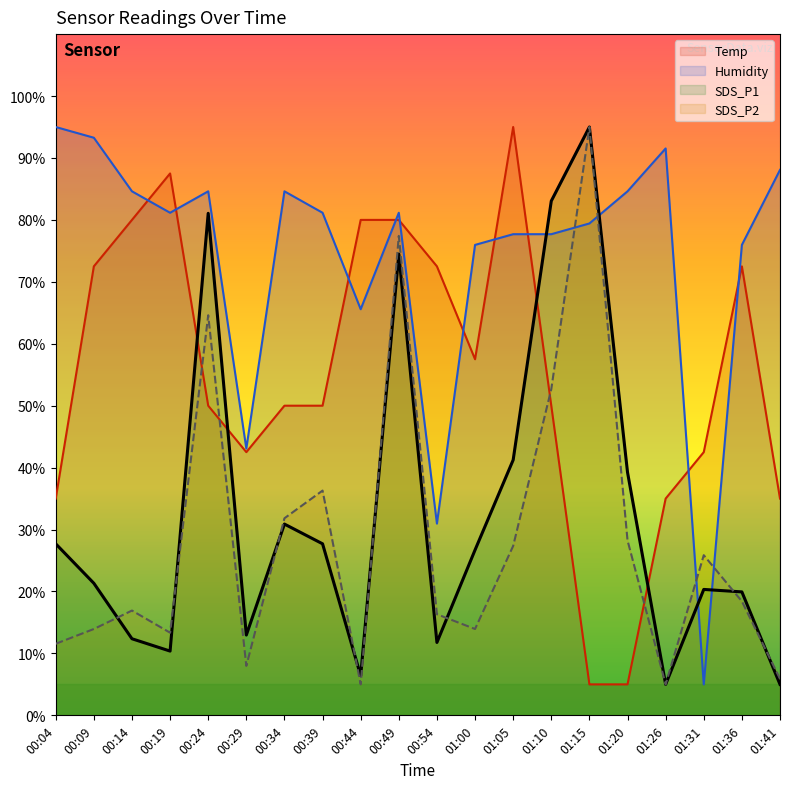

What is the total value across all series at 00:04?

169.3